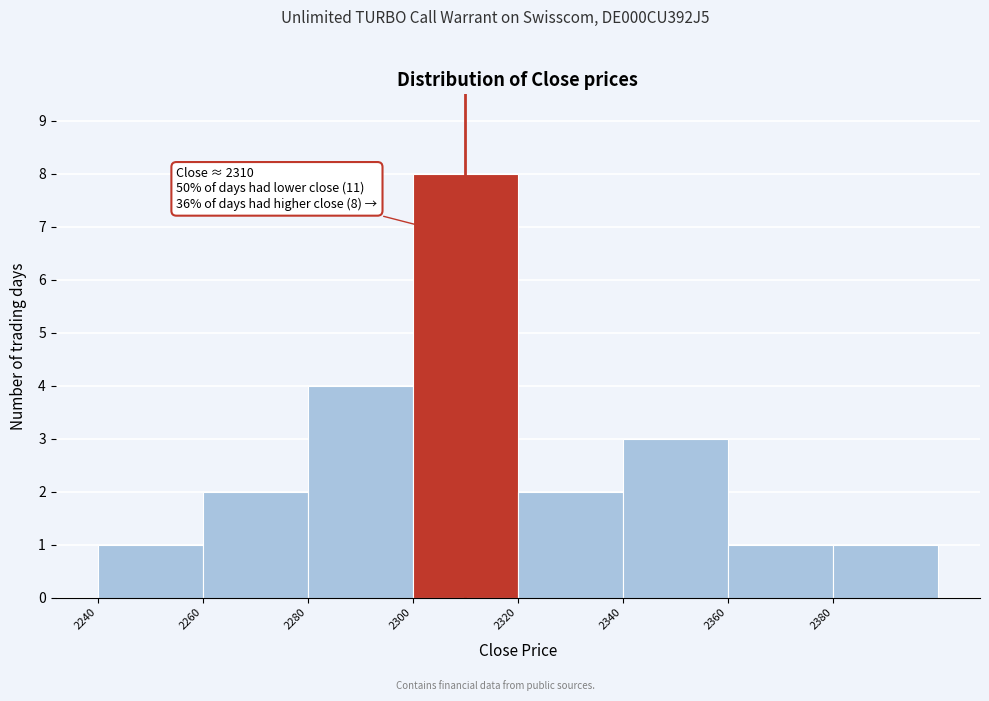

Which range on the x-axis has the tallest bar?

2300 to 2320